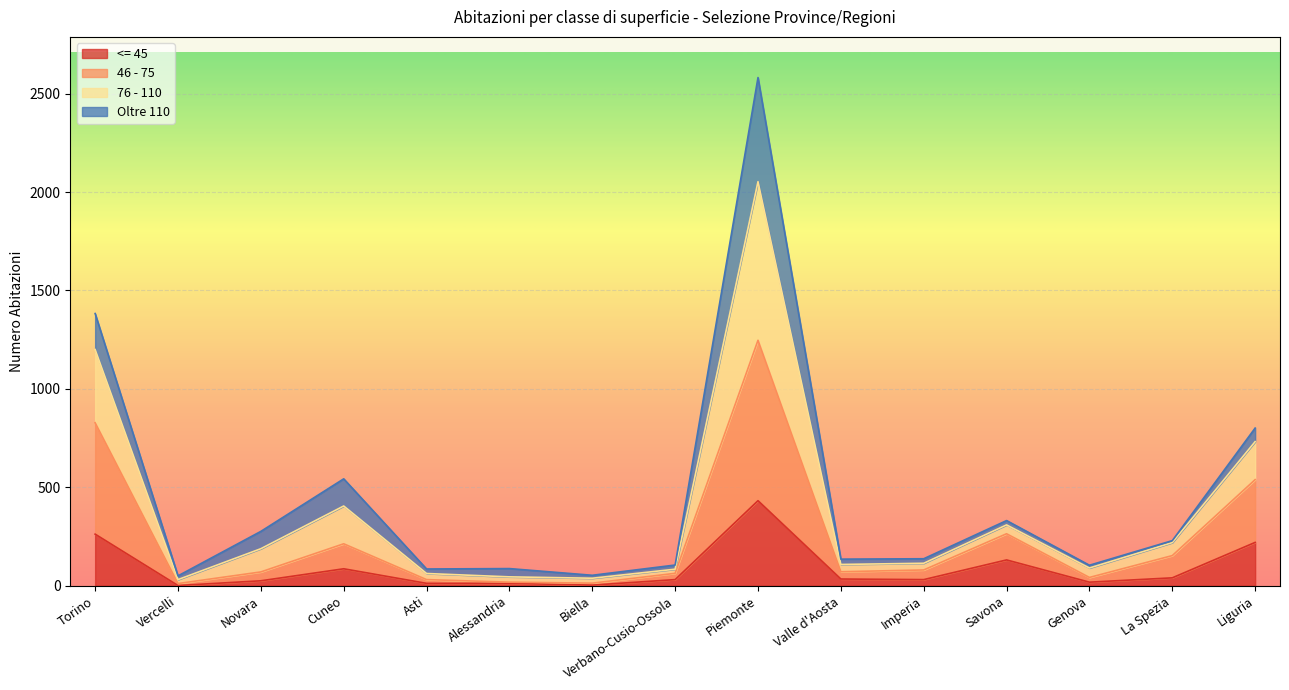

What position from the right is Novara?

13